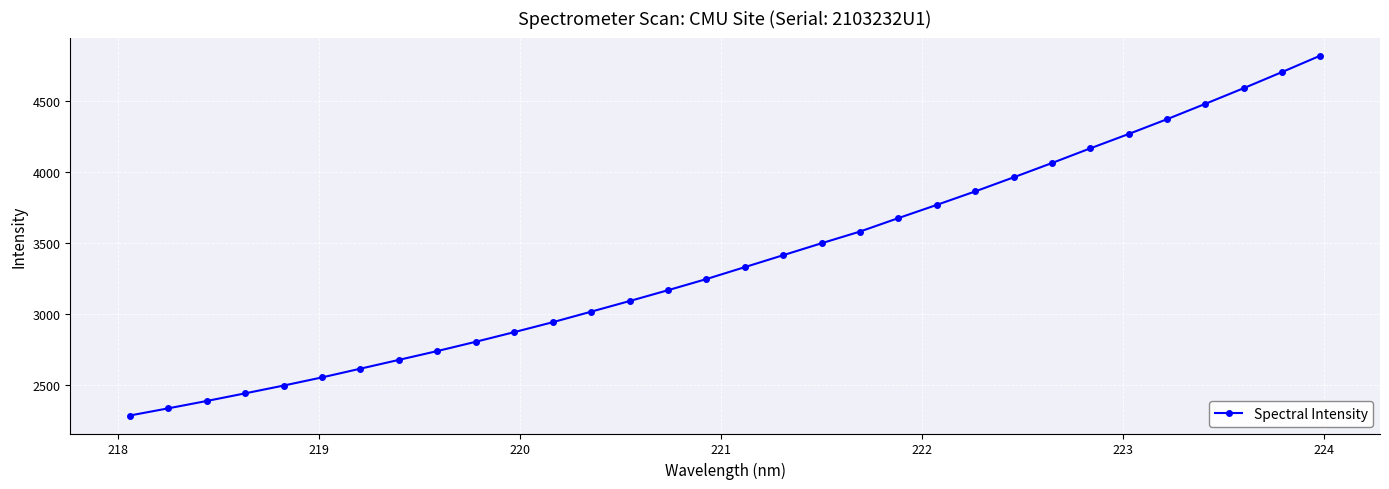

What is the average value?

3381.6